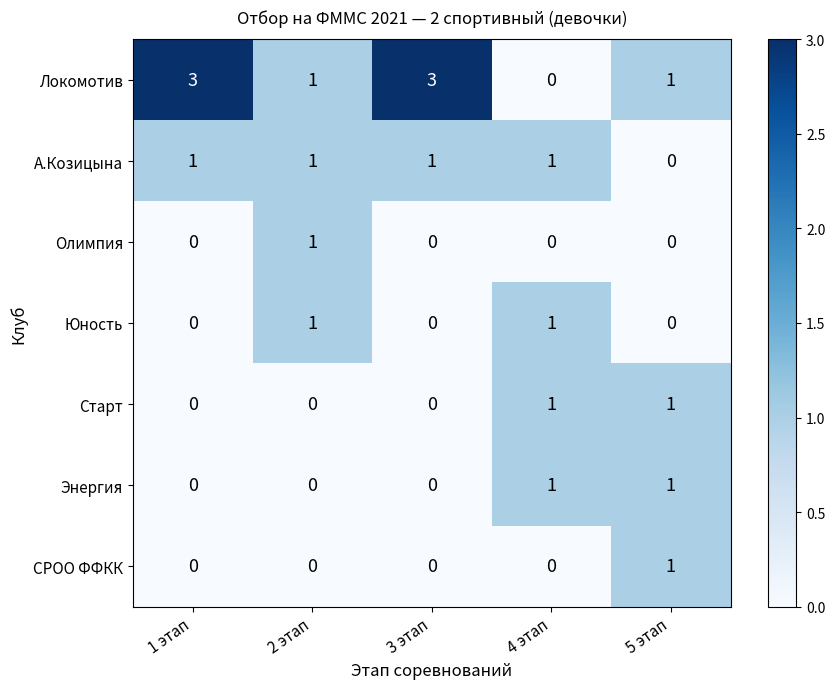

Count the number of data series in this chart.

7